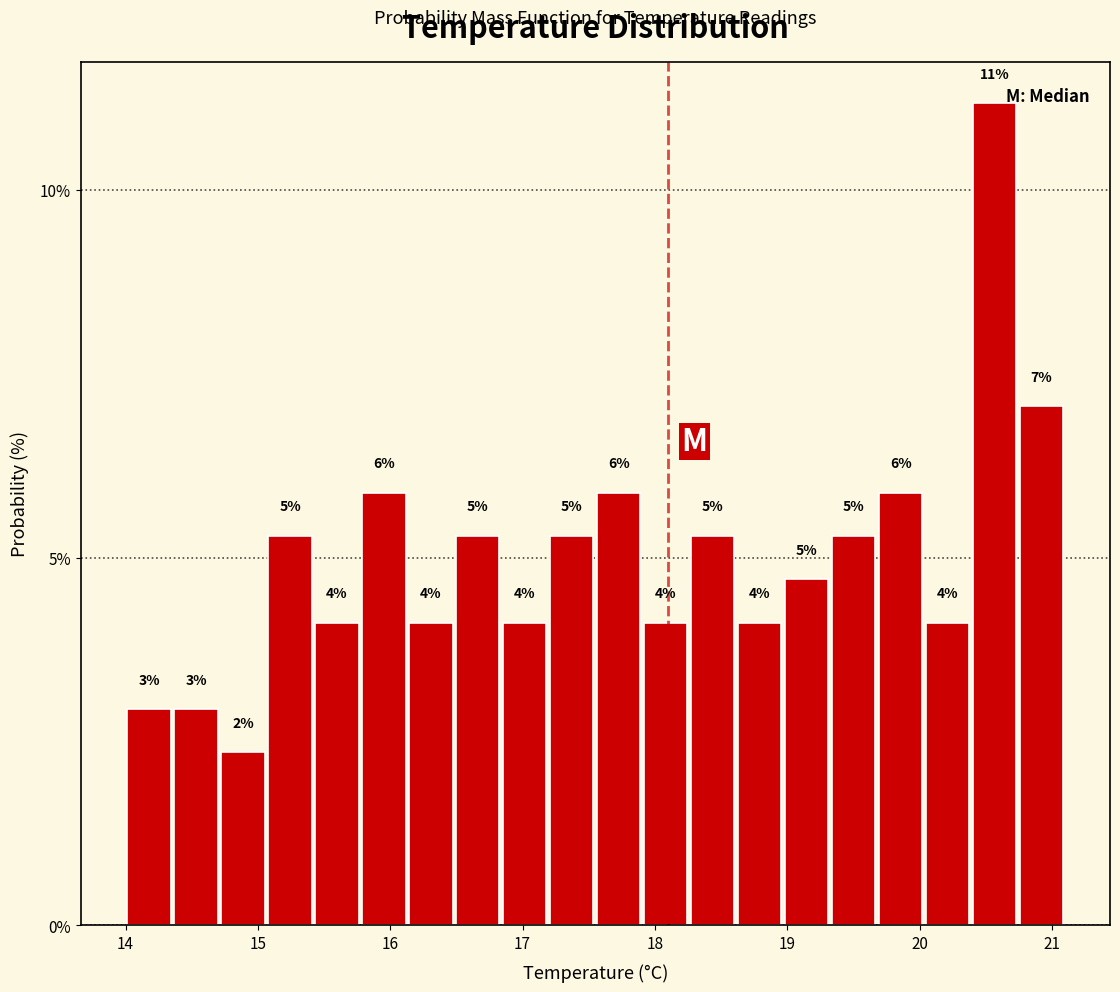

Around what value on the x-axis is the tallest bar? Give the approximate position of its centre, as read against the axis.

20.6